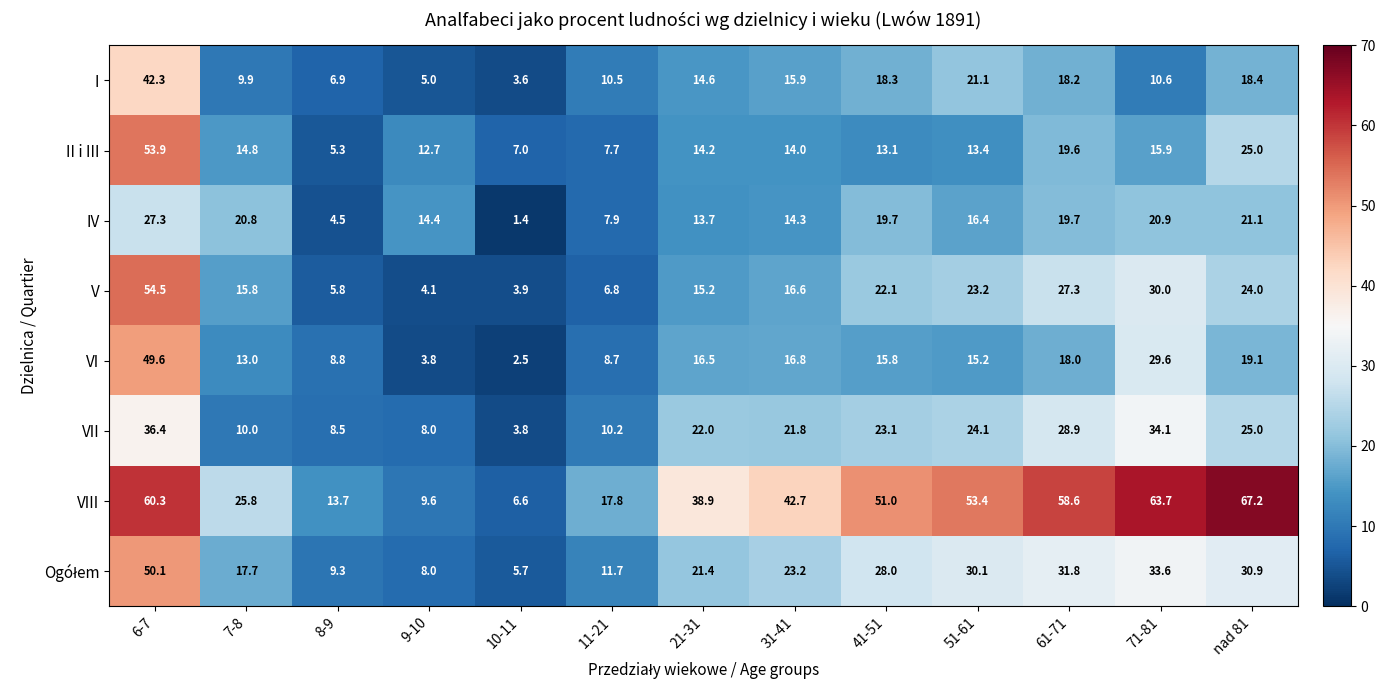

At how many categories does at least one series exceed 8?

12